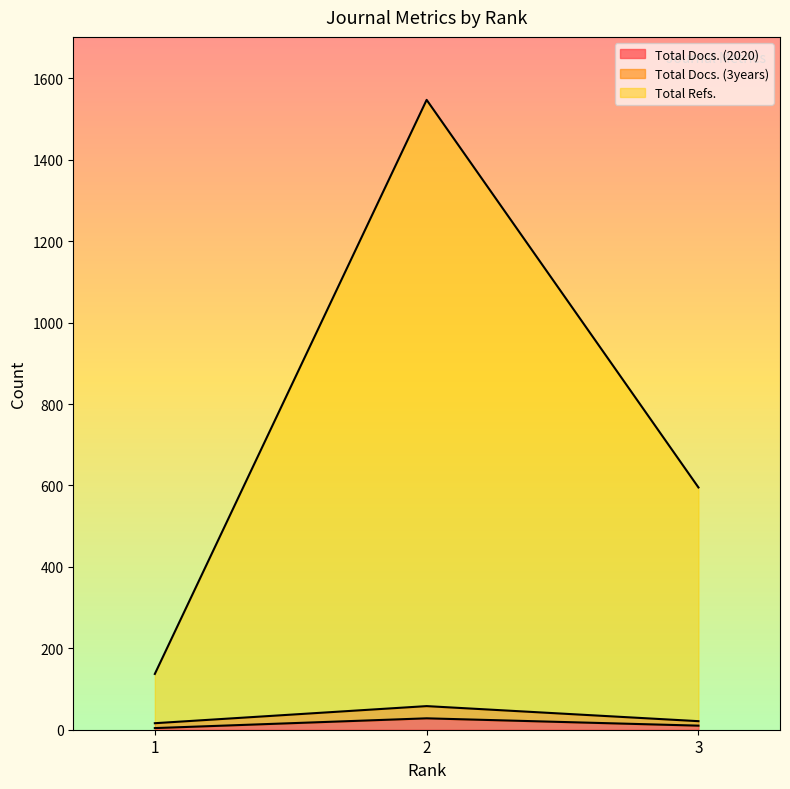

What is the value of the Total Docs. (2020) point at the 1st from the left?

4